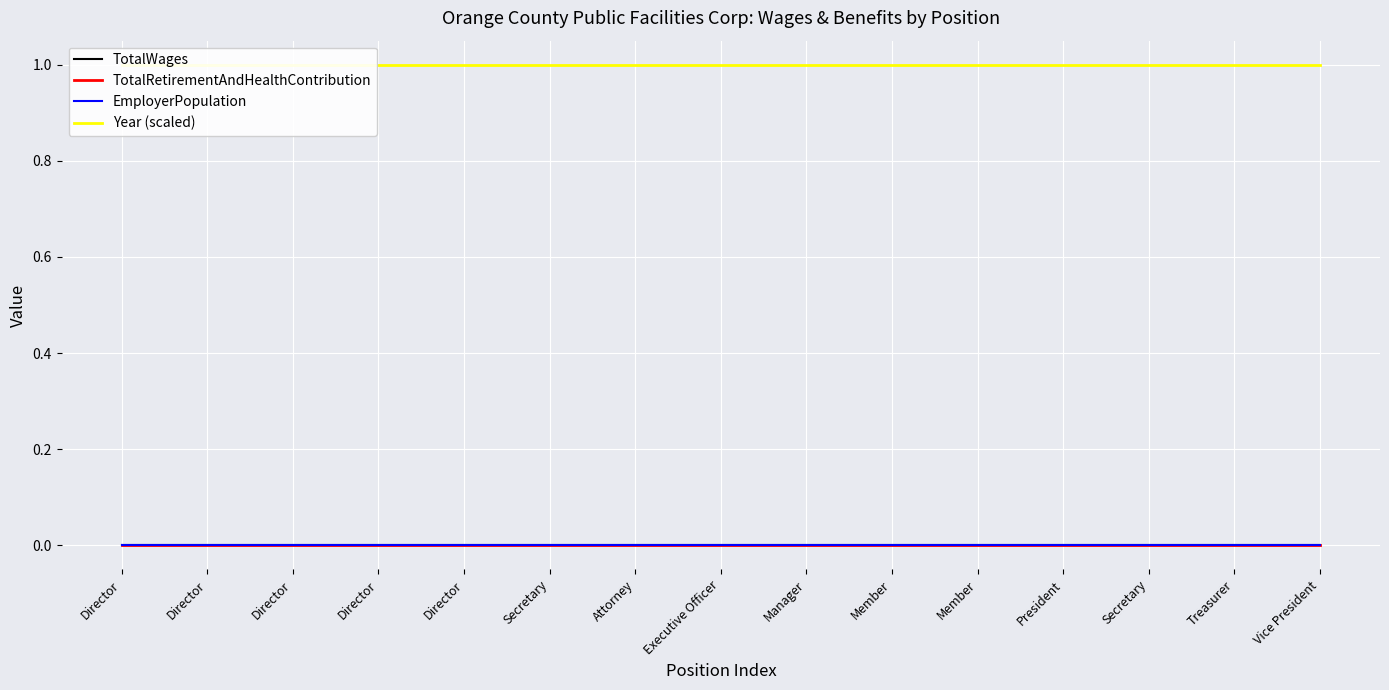

Which series has the widest spread of values?

TotalWages